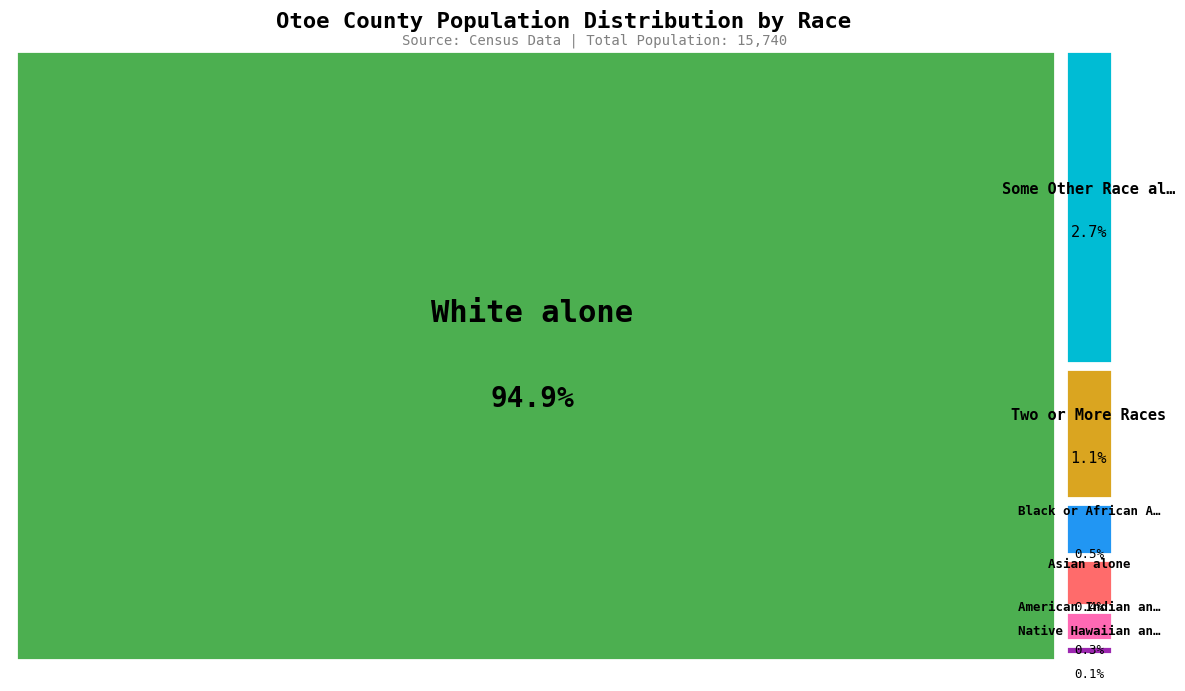

To the nearest percent, what is the average slice percentage?

14%